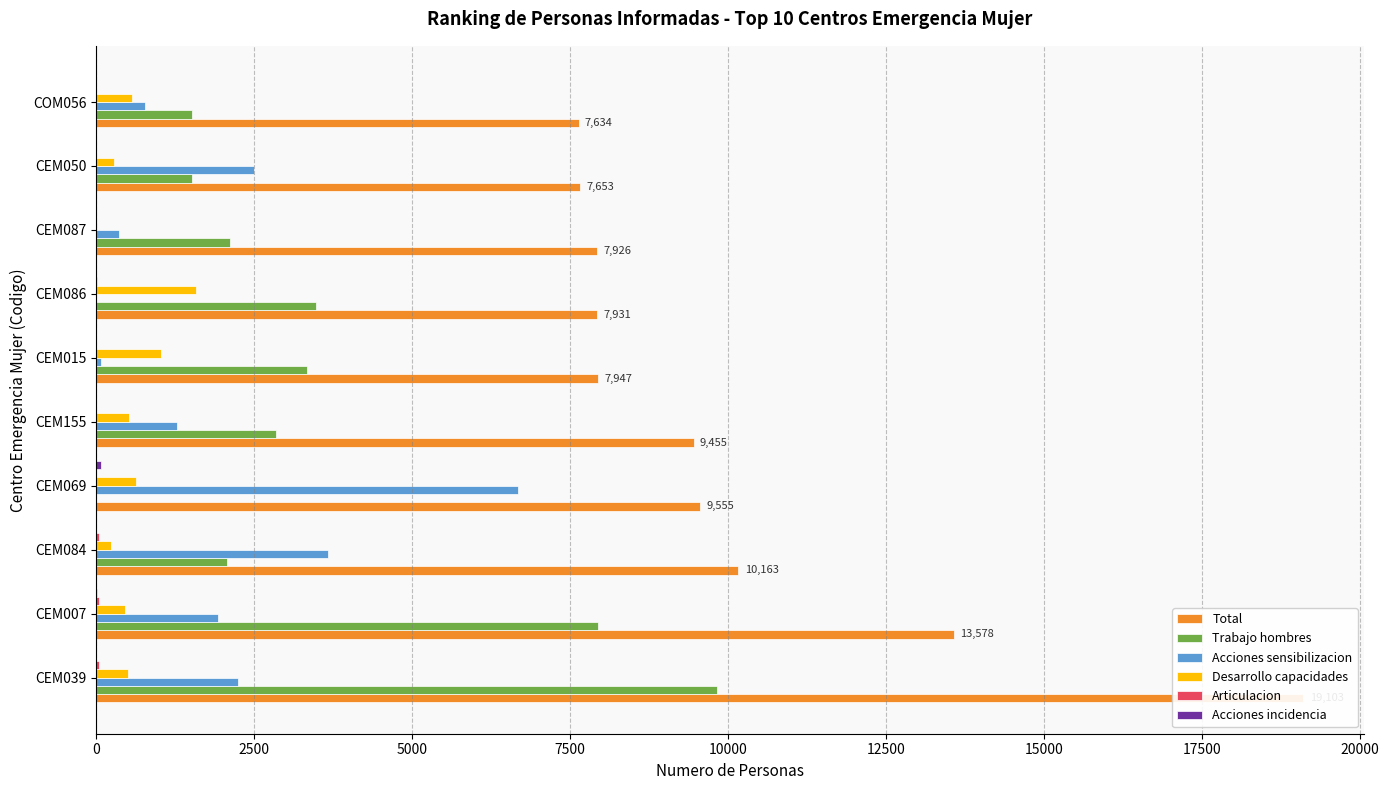

Count the number of categories in the chart.

10